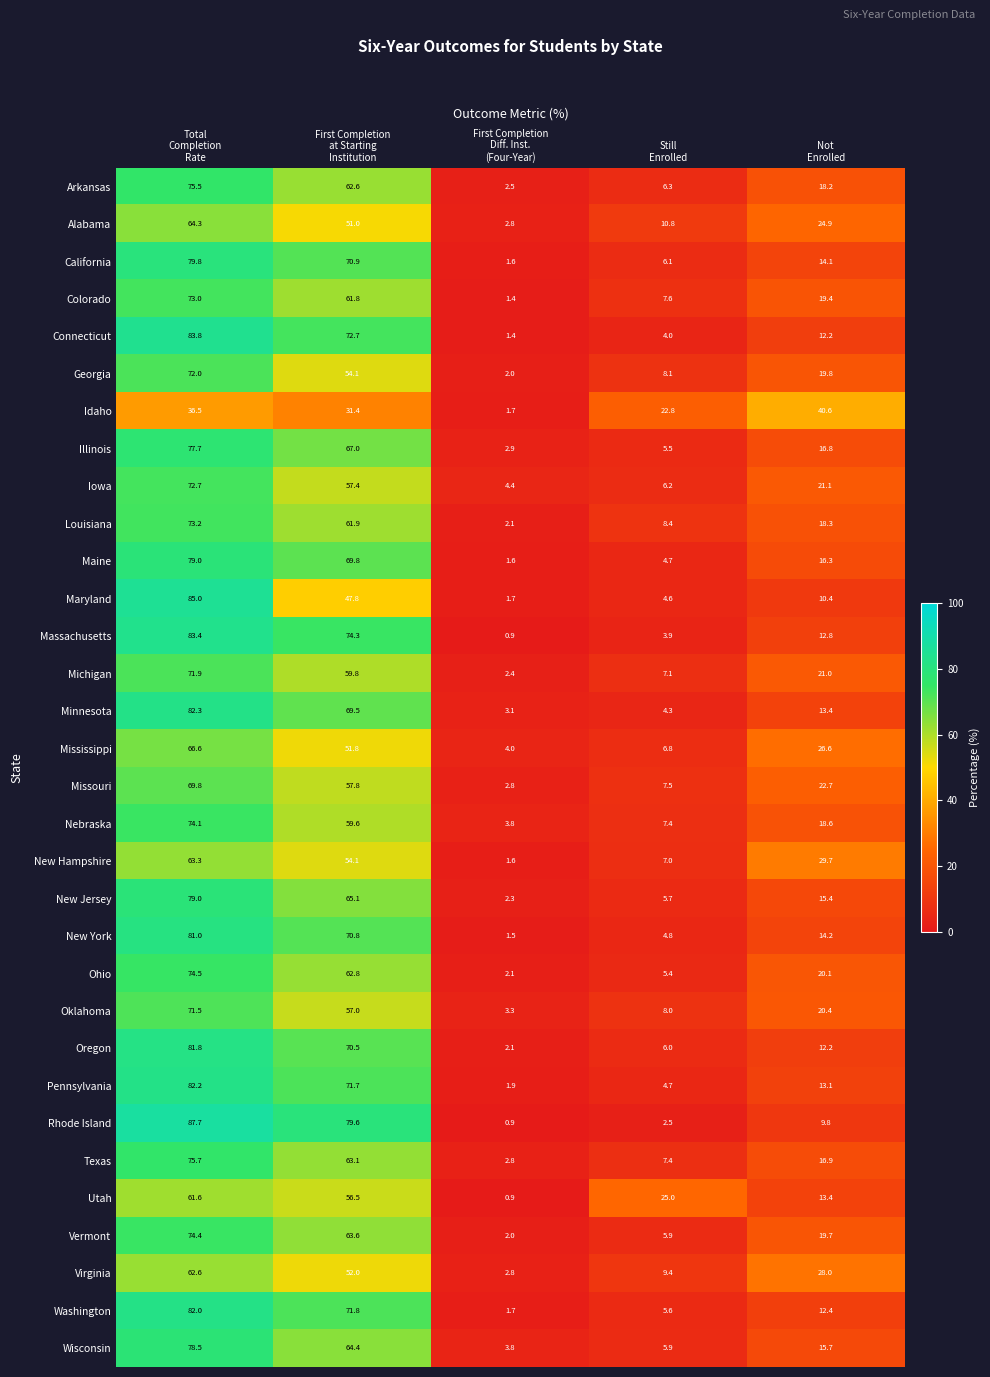

What is the sum of all Rhode Island values?

180.5